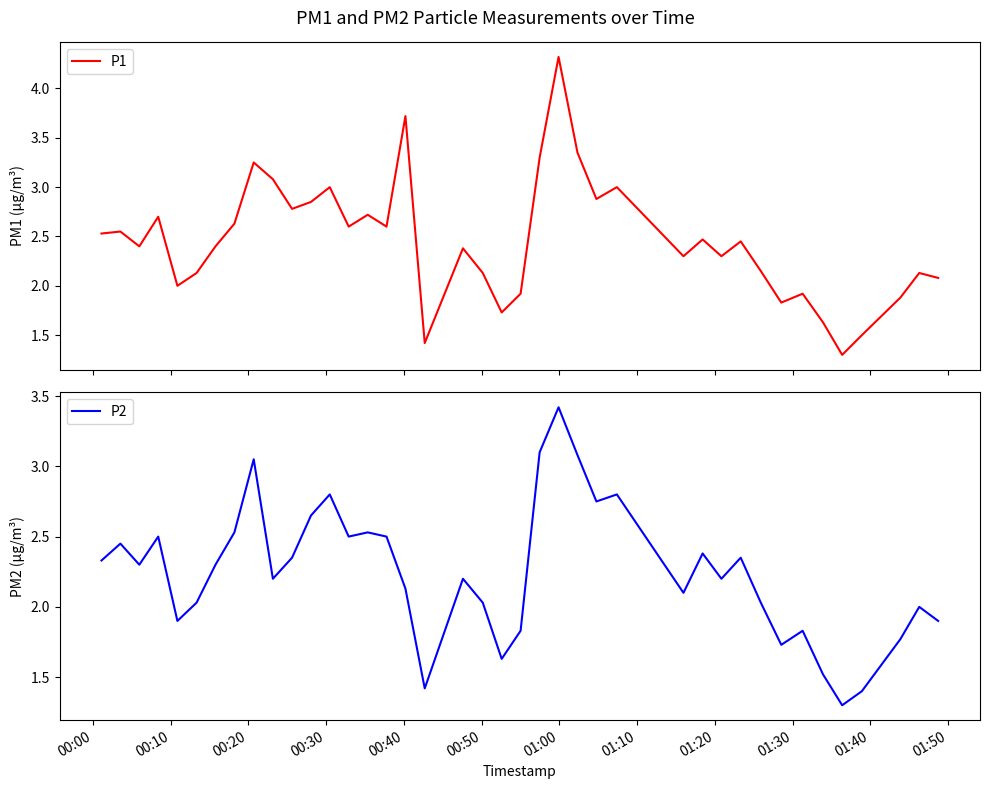

What is the minimum value for P1?

1.3